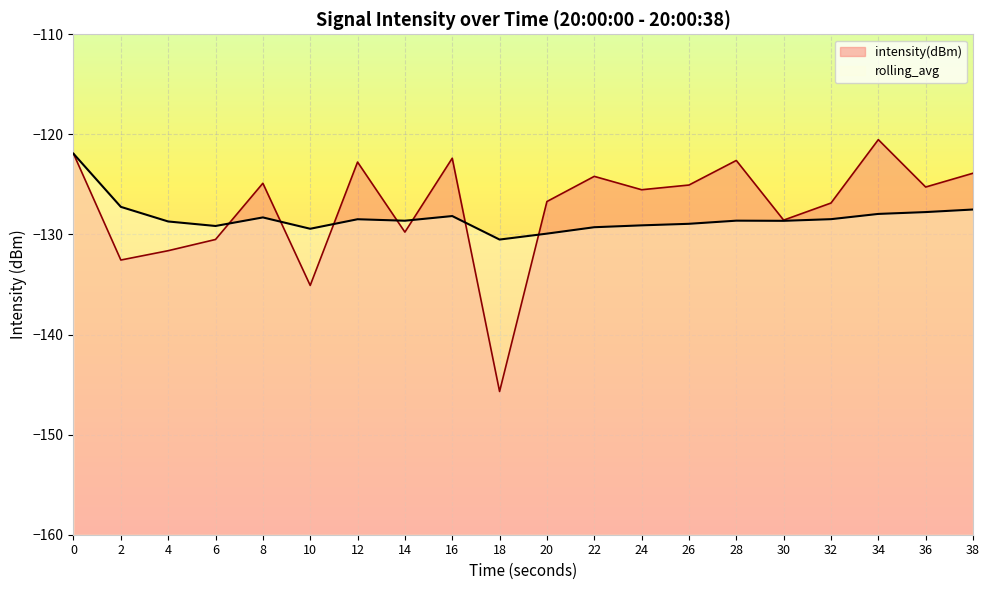

Which has a higher value, 32 or 18?

32